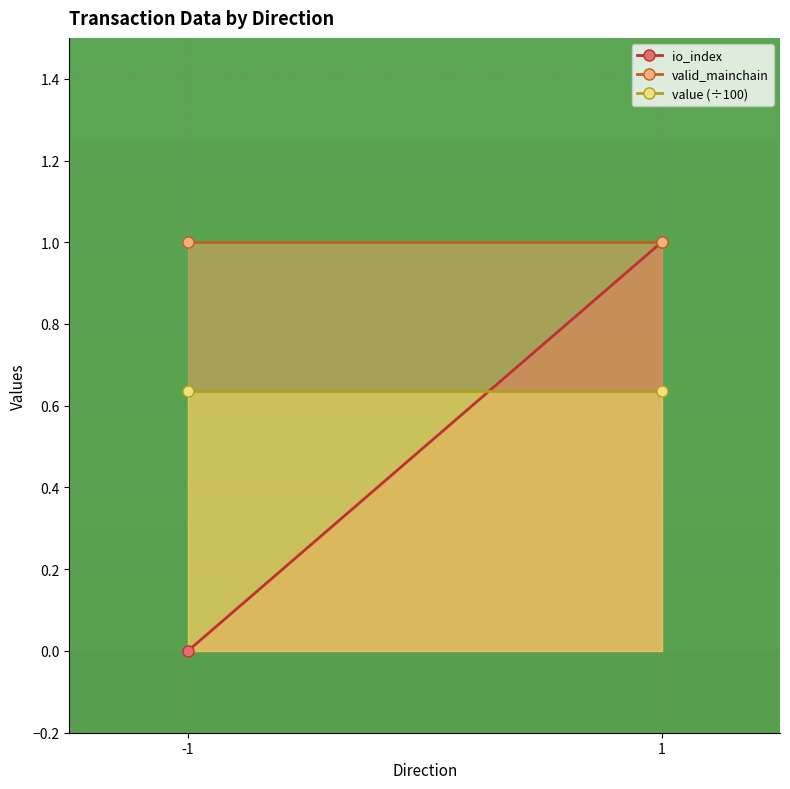

Is the value of io_index at 1 greater than the value of valid_mainchain at -1?

No